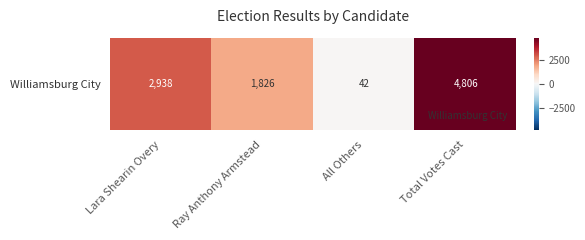

Reading right to left, extract all data points from this chart.

4806	42	1826	2938